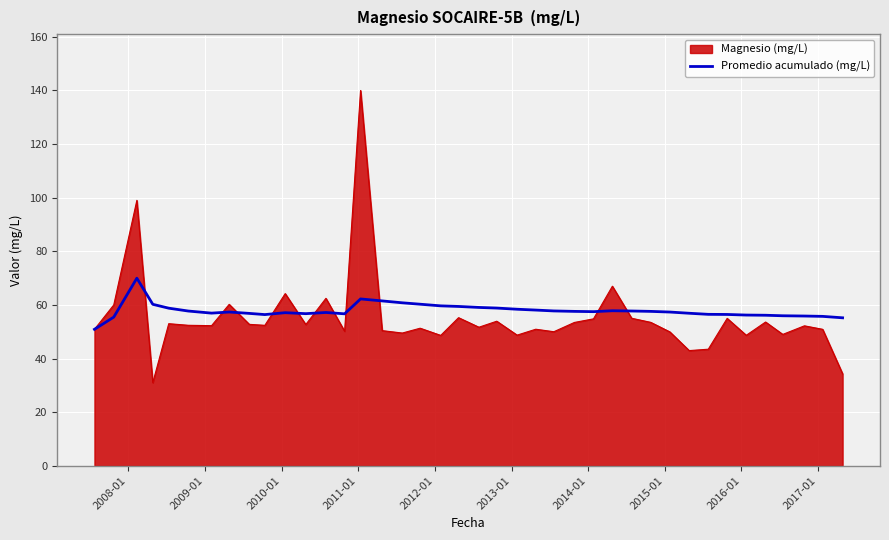

What is the highest value of the Promedio acumulado (mg/L) series?

70.0